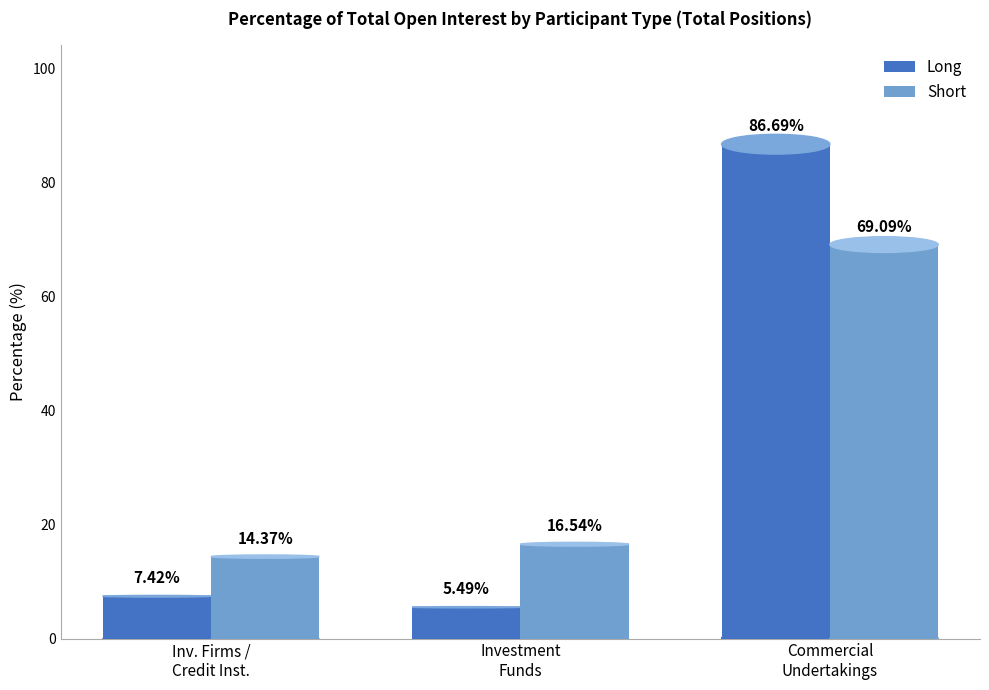

Is the value of Long at Investment Firms or credit institutions greater than the value of Short at Commercial Undertakings?

No